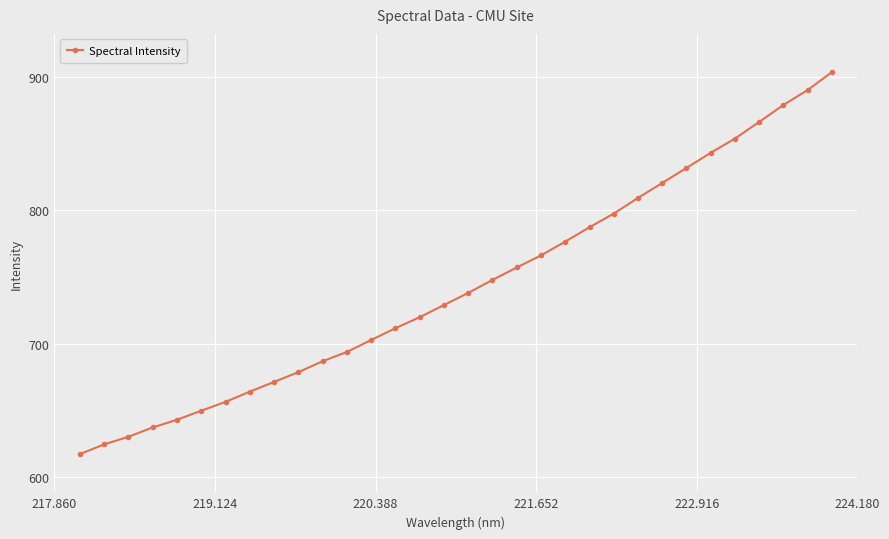

Reading left to right, extract all data points from this chart.

617.0	624.3	630.0	637.0	642.8	649.6	656.3	663.9	671.2	678.6	686.8	693.7	702.7	711.6	719.9	729.0	738.1	747.8	757.2	766.3	776.6	787.4	797.6	809.4	820.6	831.9	843.3	854.0	866.5	879.2	890.4	903.9